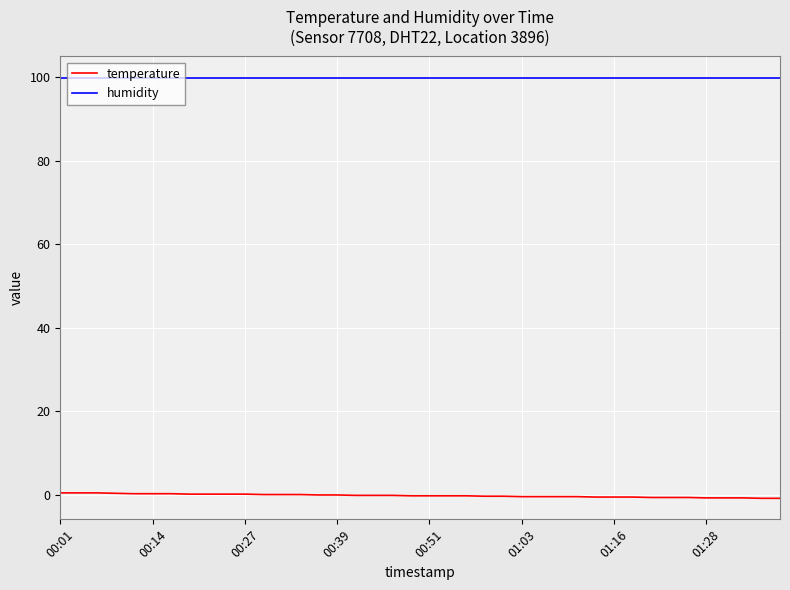

What is the maximum value shown in the chart?

99.9